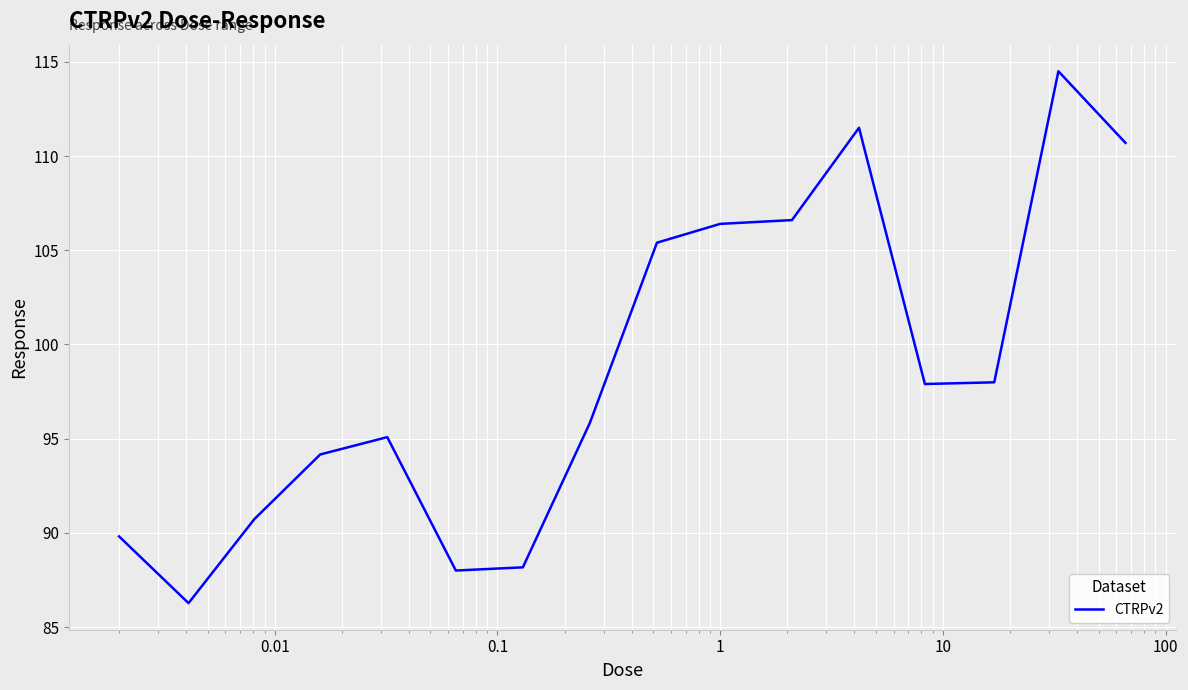

What is the difference between the maximum and minimum values?

28.2